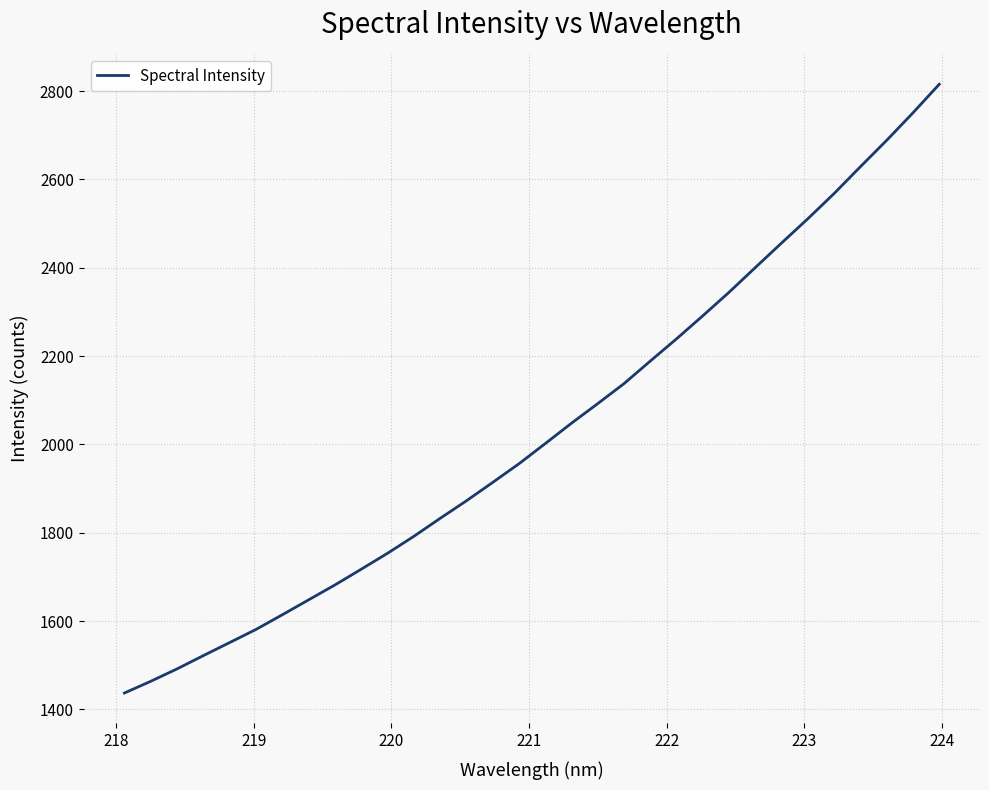

What is the difference between the maximum and minimum values?

1378.1